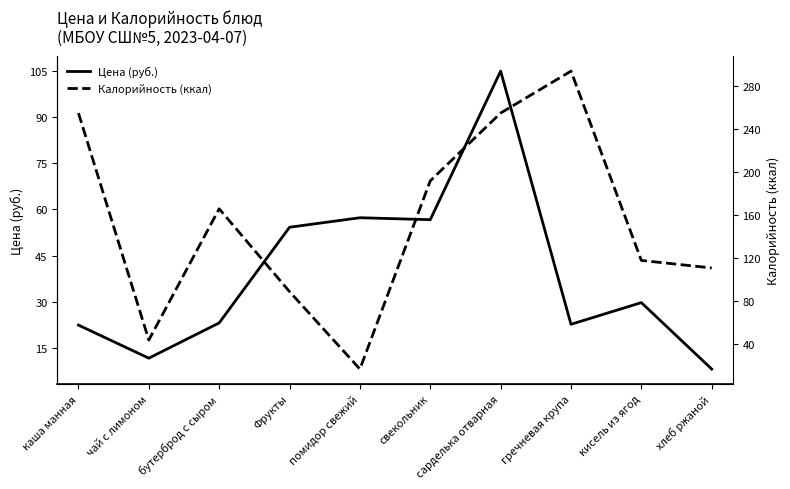

True or false: Калорийность (ккал) has a value of 155.1 at хлеб ржаной.

False